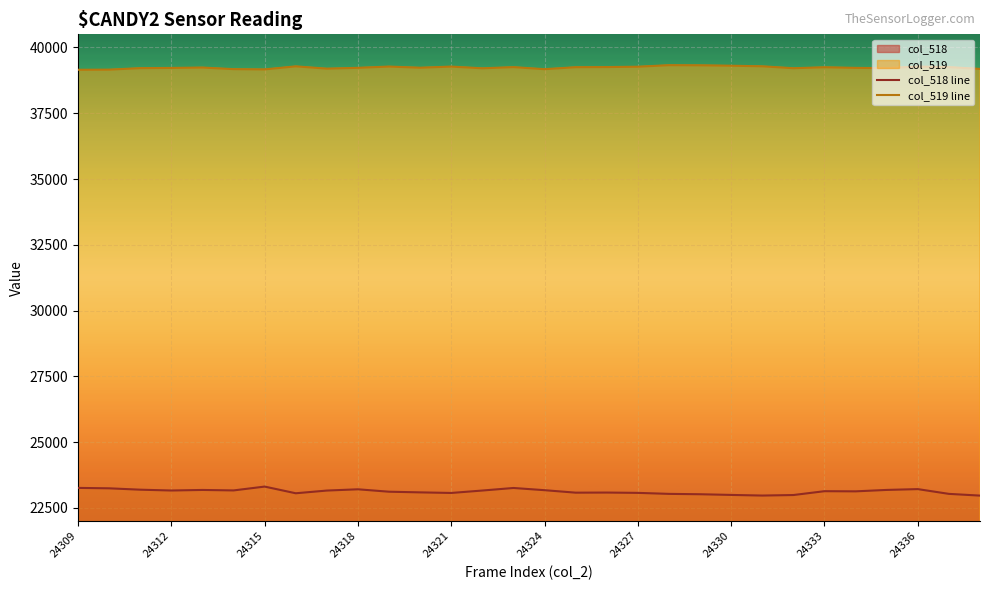

Which series has the largest total across all categories?

col_519 line